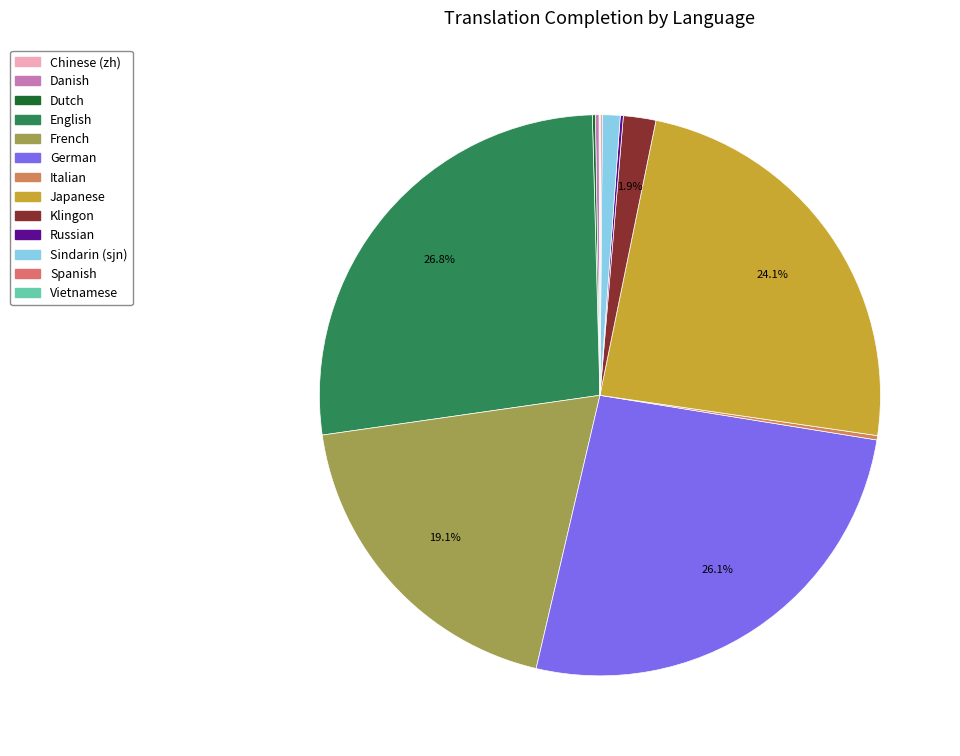

Which slice is the largest?

English